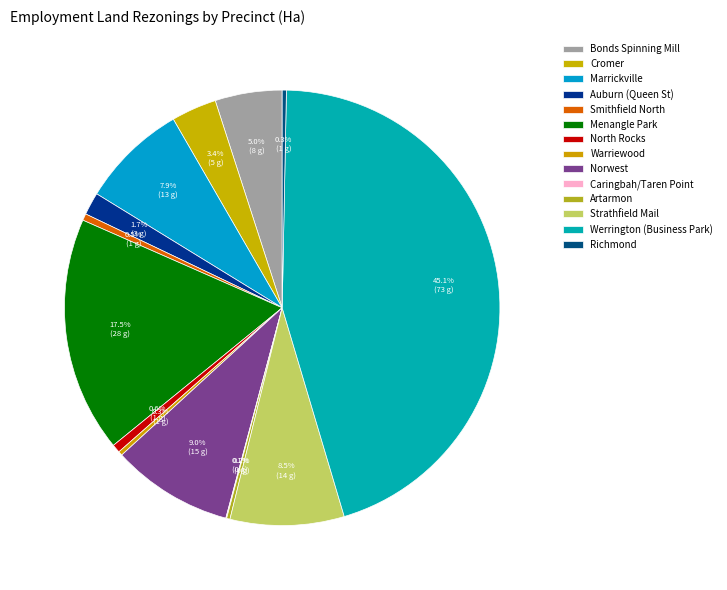

How many segments does this pie chart have?

14